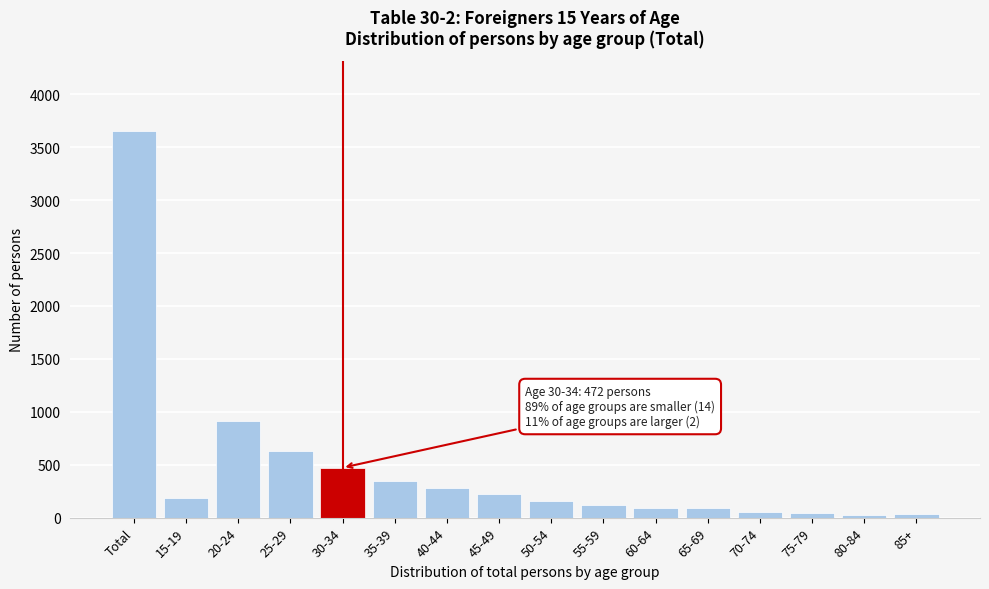

Is it true that the value at 30-34 is 787?

False